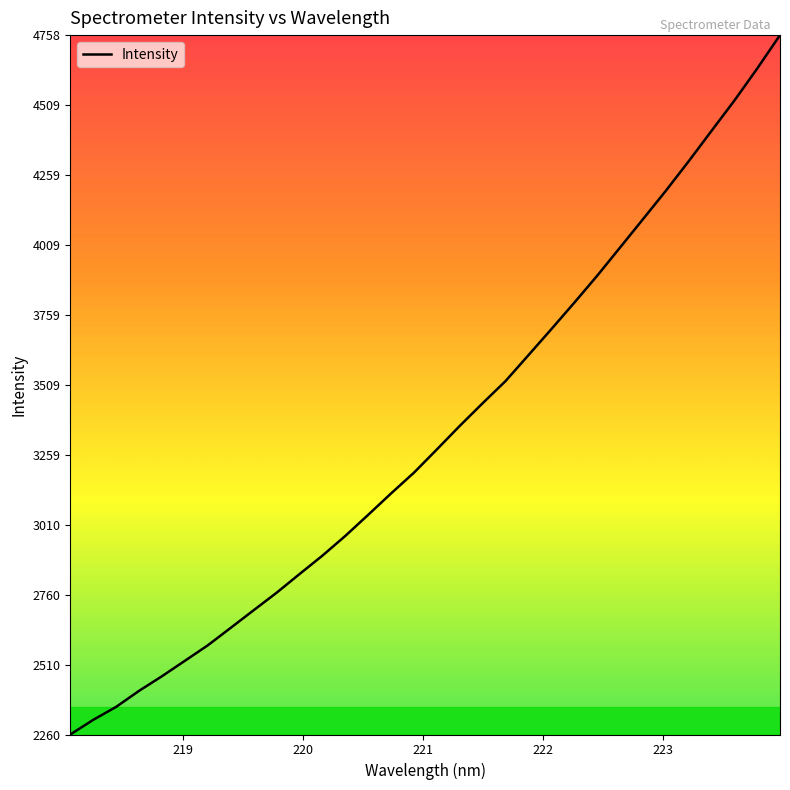

What is the difference between the second highest and minimum values?

2378.4